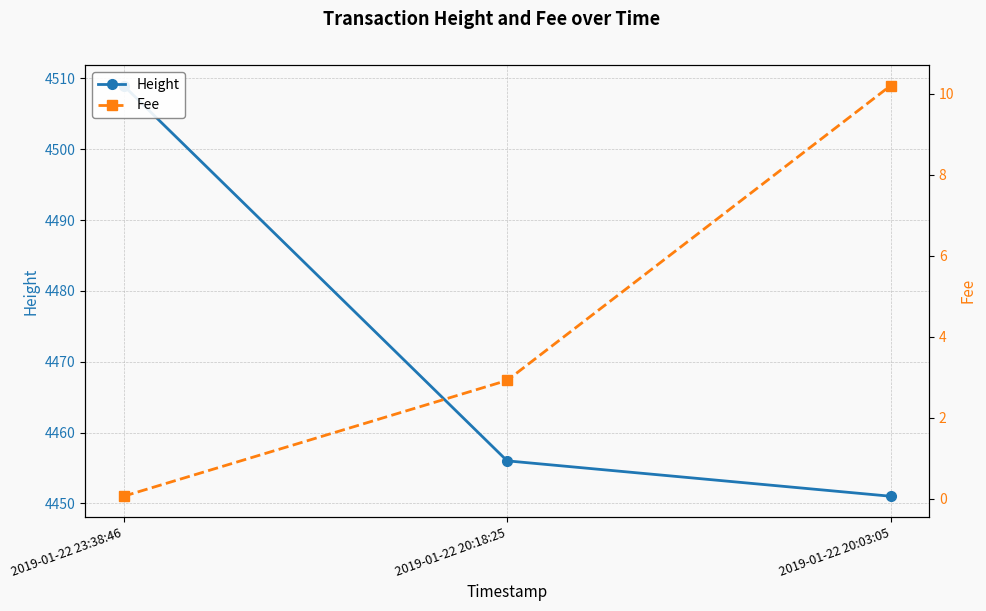

How many data points in Height are less than 4456?

1